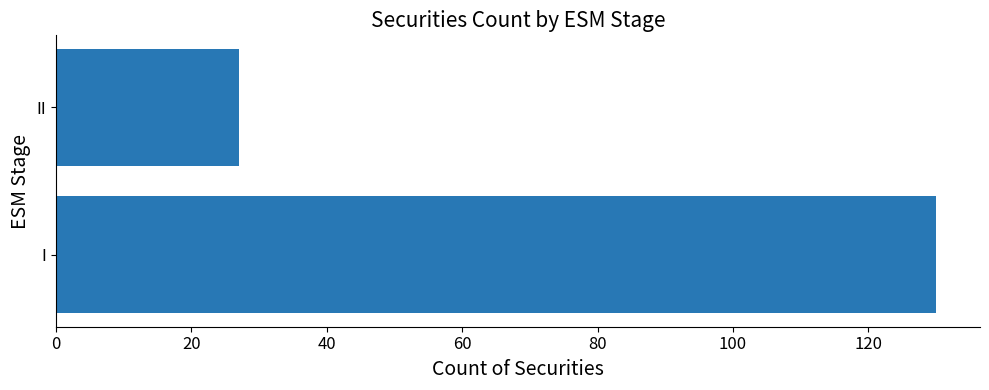

What is the greatest value displayed?

130